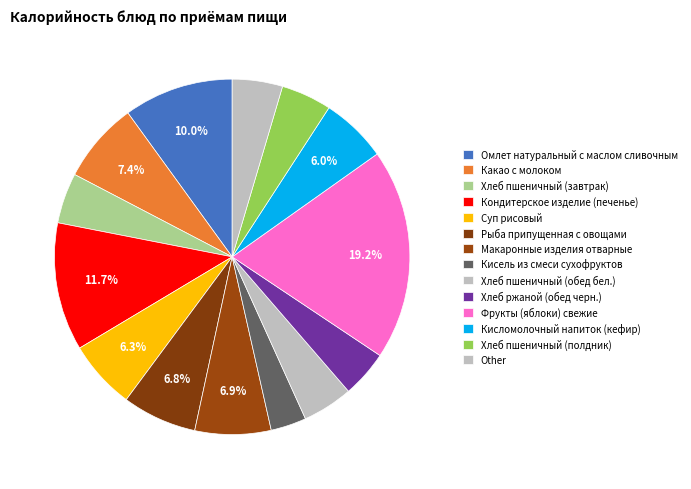

The Кондитерское изделие (печенье) slice represents 23% of the pie. True or false?

False